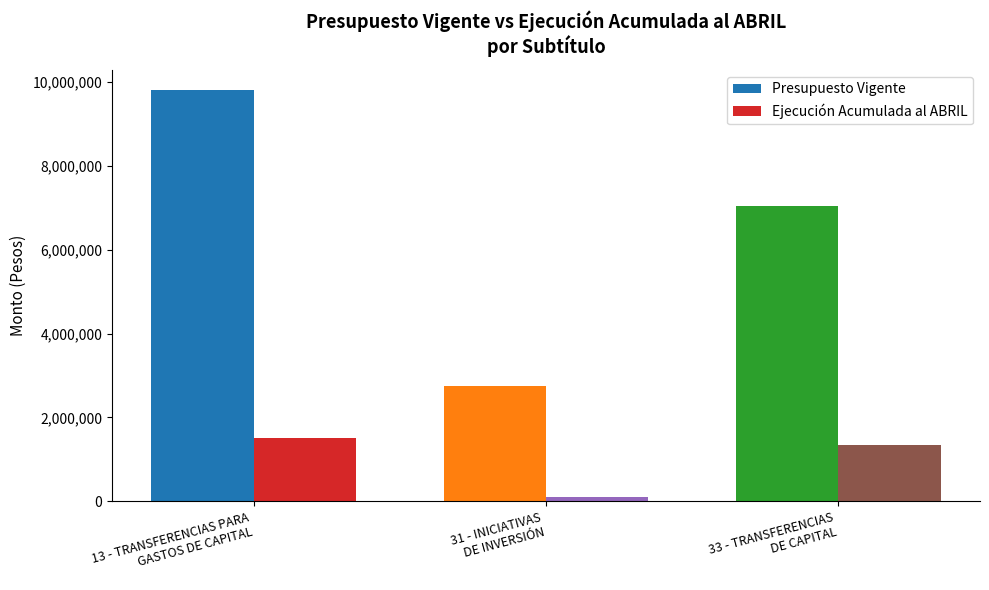

True or false: Ejecución Acumulada al ABRIL has a value of 1497372 at 13 - TRANSFERENCIAS PARA
GASTOS DE CAPITAL.

True